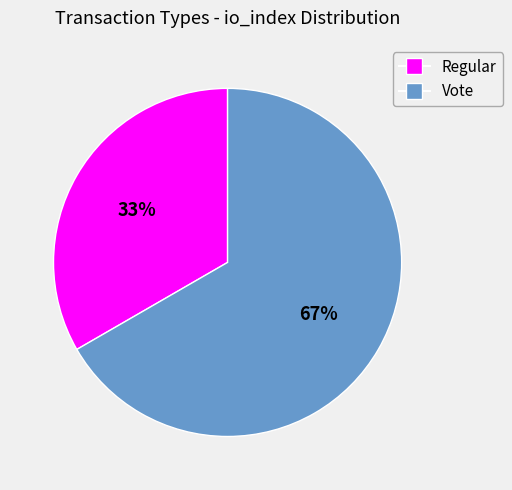

Is it true that Regular is 33% of the pie?

True